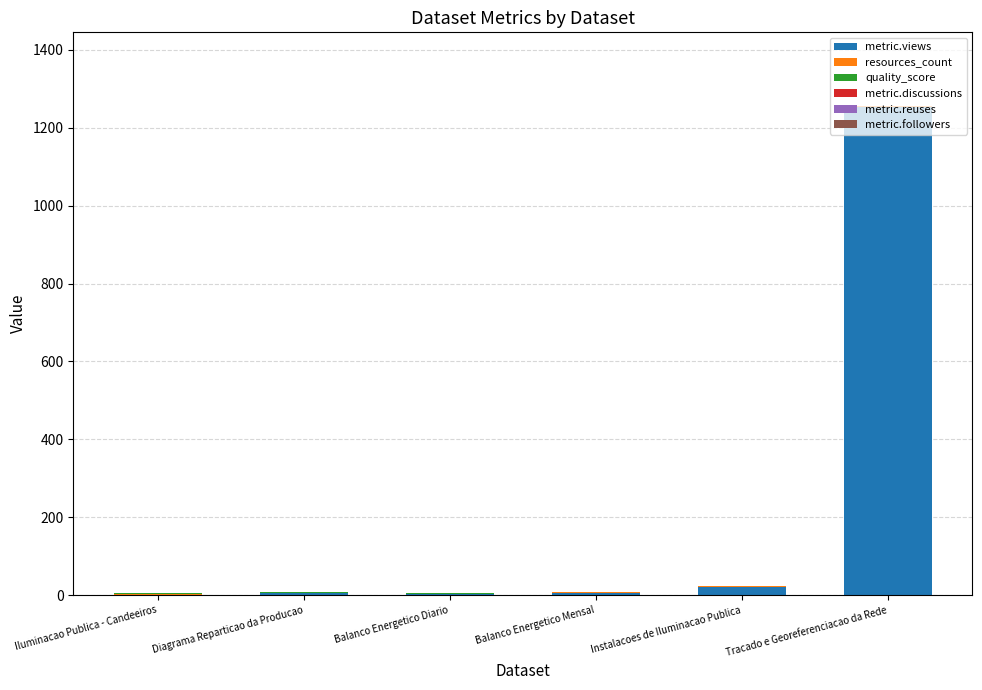

Is it true that metric.views equals 0.0 at Iluminacao Publica - Candeeiros?

True